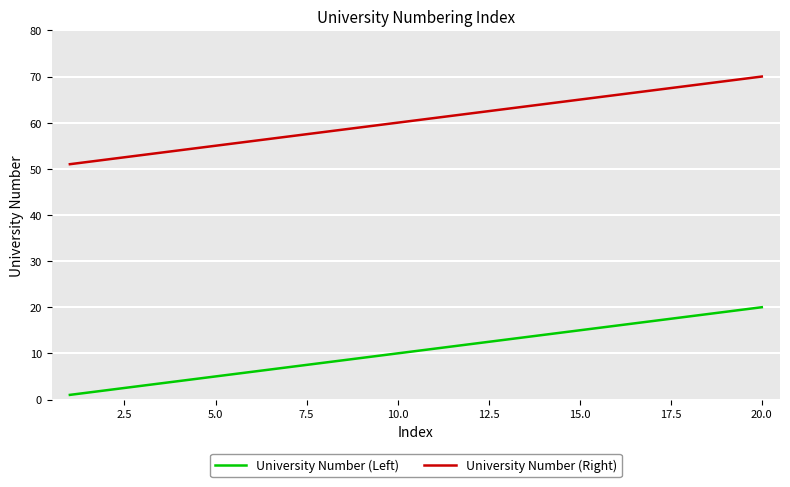

What is the difference between the maximum and minimum values in the University Number (Left) series?

19